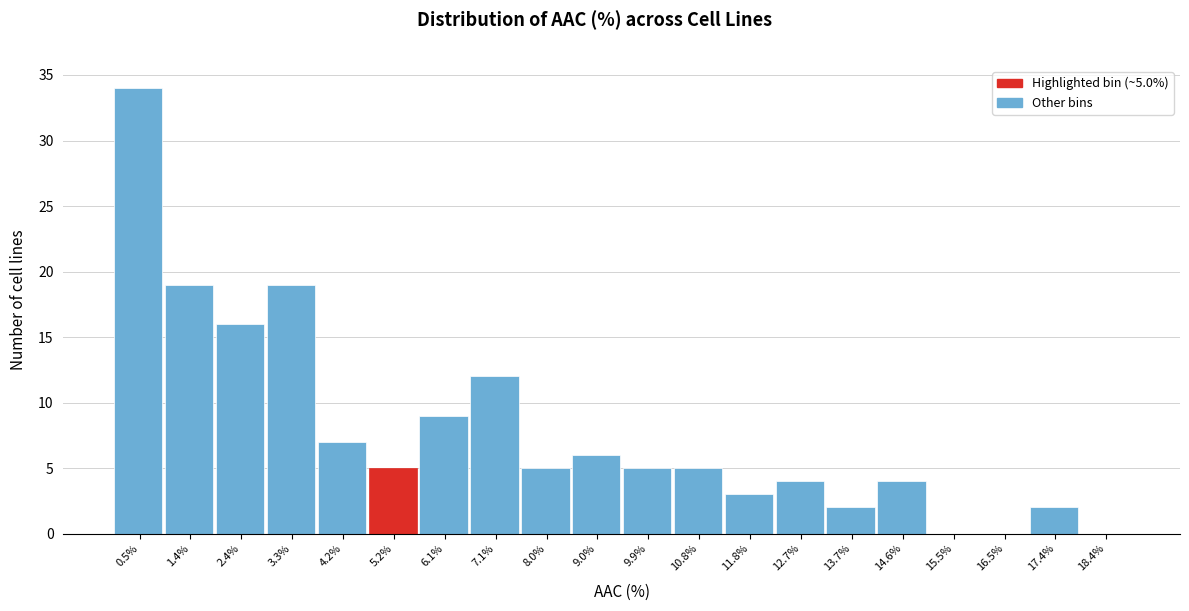

Which range on the x-axis has the tallest bar?

0.0 to 0.9